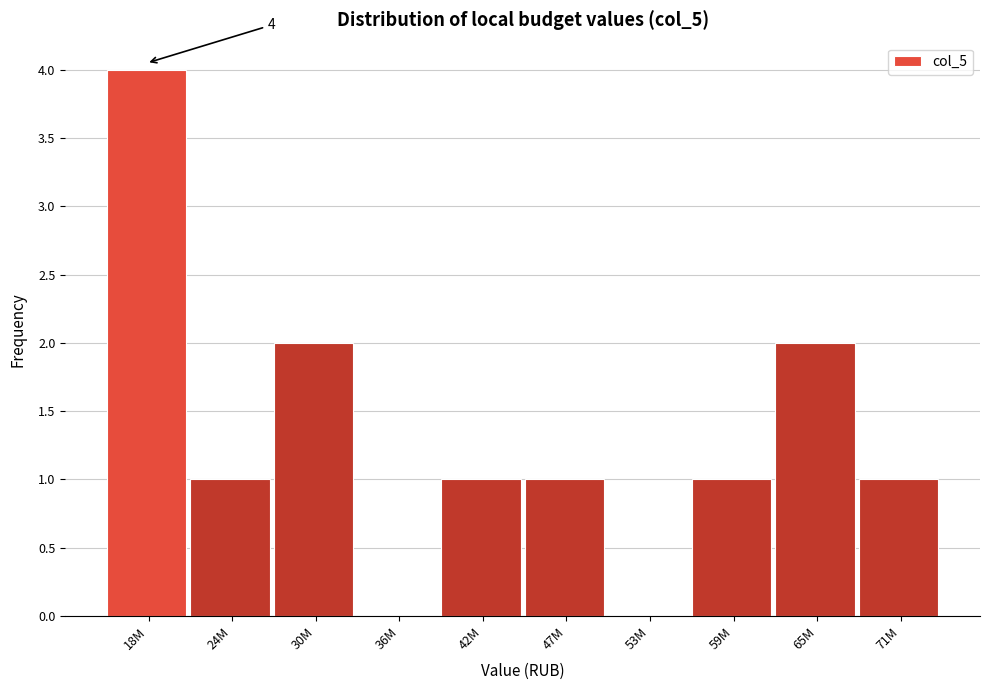

Reading left to right, list all the values displayed in this chart.

18M=4	24M=1	30M=2	36M=0	42M=1	47M=1	53M=0	59M=1	65M=2	71M=1